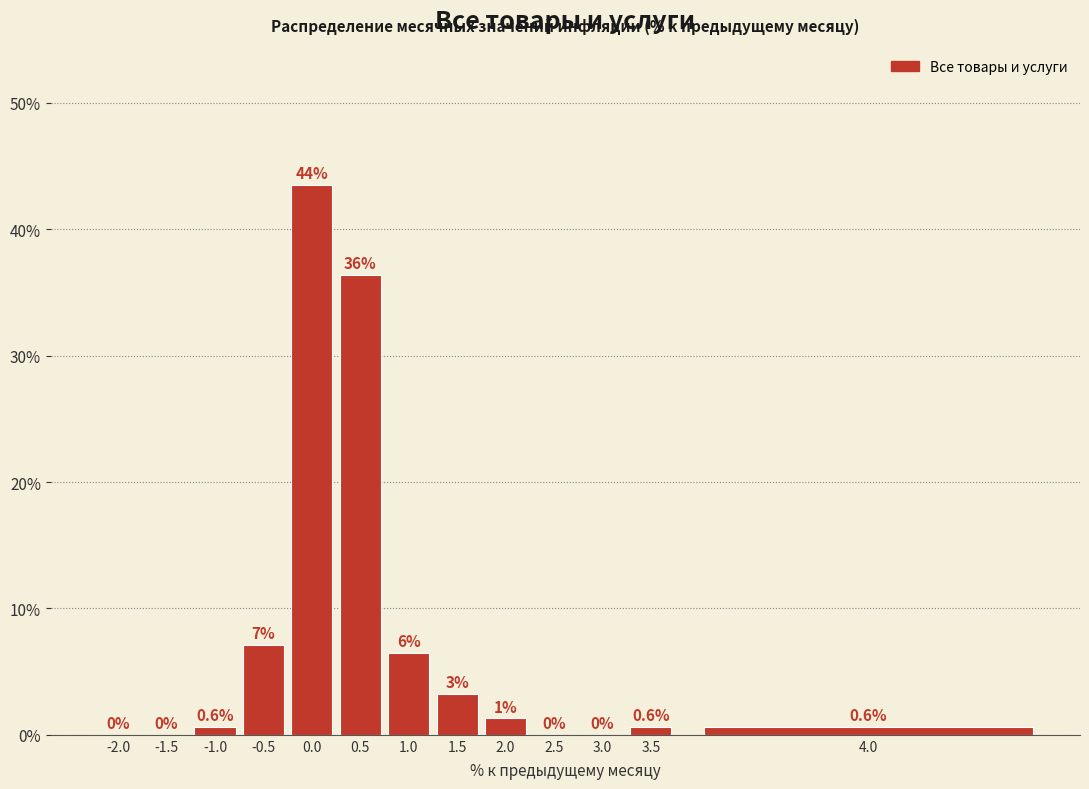

What is the greatest value displayed?

43.5